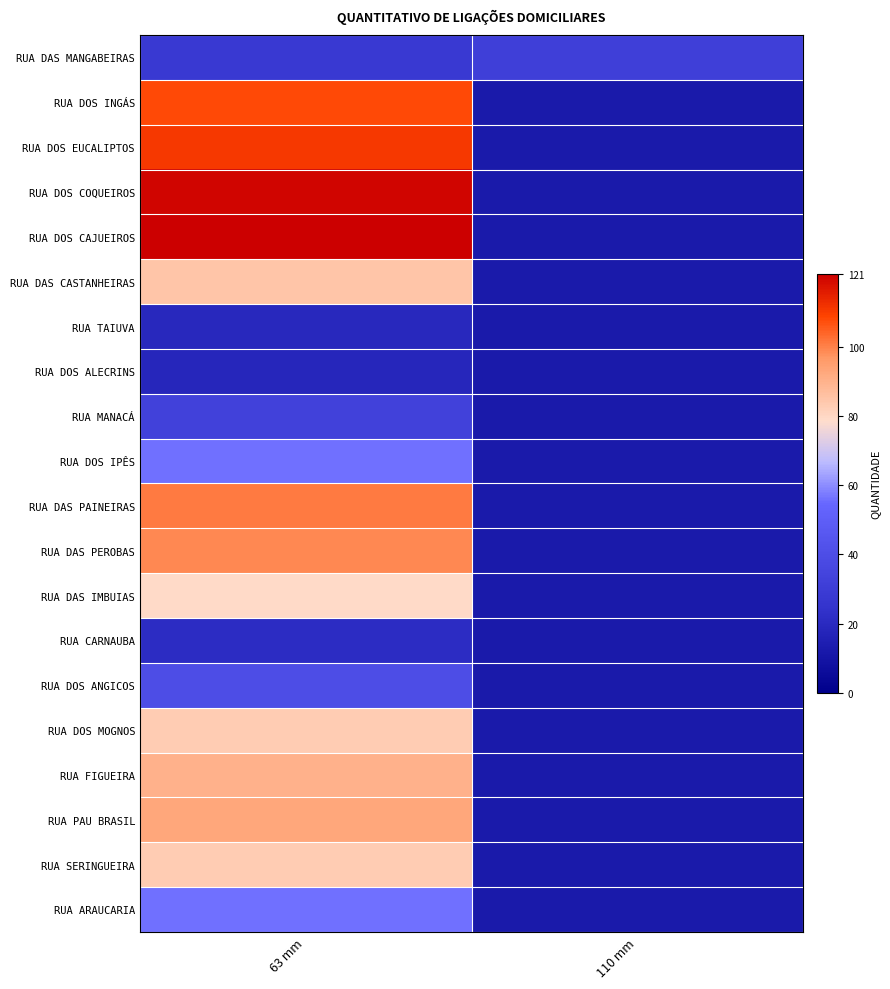

What is the maximum value shown in the chart?

121.0